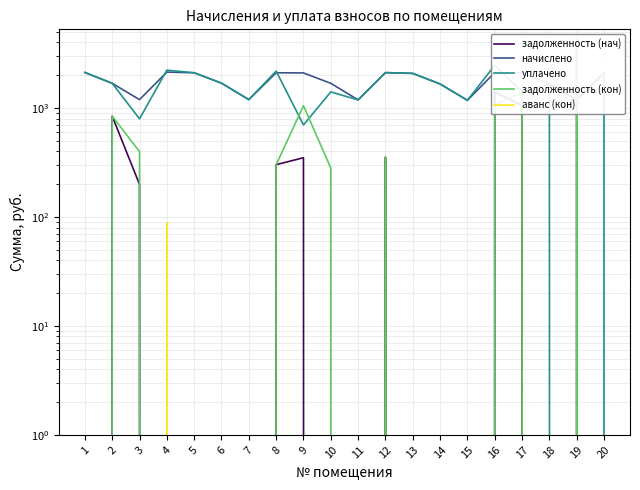

Reading left to right, what are all the values shown in this chart?

задолженность (нач): 1=0.0	2=841.4	3=198.8	4=0.0	5=0.0	6=0.0	7=0.0	8=301.7	9=349.4	10=0.0	11=0.0	12=353.4	13=0.0	14=0.0	15=0.0	16=1409.0	17=1050.0	18=0.0	19=3745.3	20=0.0
начислено: 1=2116.8	2=1683.4	3=1192.8	4=2133.6	5=2103.4	6=1690.1	7=1192.8	8=2103.4	9=2096.6	10=1683.4	11=1186.1	12=2110.1	13=2076.5	14=1659.8	15=1176.0	16=2113.4	17=2100.0	18=1659.8	19=1182.7	20=2100.0
уплачено: 1=2116.8	2=1683.4	3=795.2	4=2222.4	5=2103.4	6=1690.1	7=1192.8	8=2178.1	9=698.9	10=1402.8	11=1186.1	12=2110.1	13=2076.5	14=1659.8	15=1176.0	16=2465.7	17=1400.0	18=1659.8	19=0.0	20=2100.0
задолженность (кон): 1=0.0	2=841.4	3=397.6	4=0.0	5=0.0	6=0.0	7=0.0	8=301.7	9=1048.3	10=280.6	11=0.0	12=353.4	13=0.0	14=0.0	15=0.0	16=1056.7	17=1400.0	18=0.0	19=4336.6	20=0.0
аванс (кон): 1=0.0	2=0.0	3=0.0	4=88.8	5=0.0	6=0.0	7=0.0	8=0.0	9=0.0	10=0.0	11=0.0	12=0.0	13=0.0	14=0.0	15=0.0	16=0.0	17=0.0	18=0.0	19=0.0	20=0.0